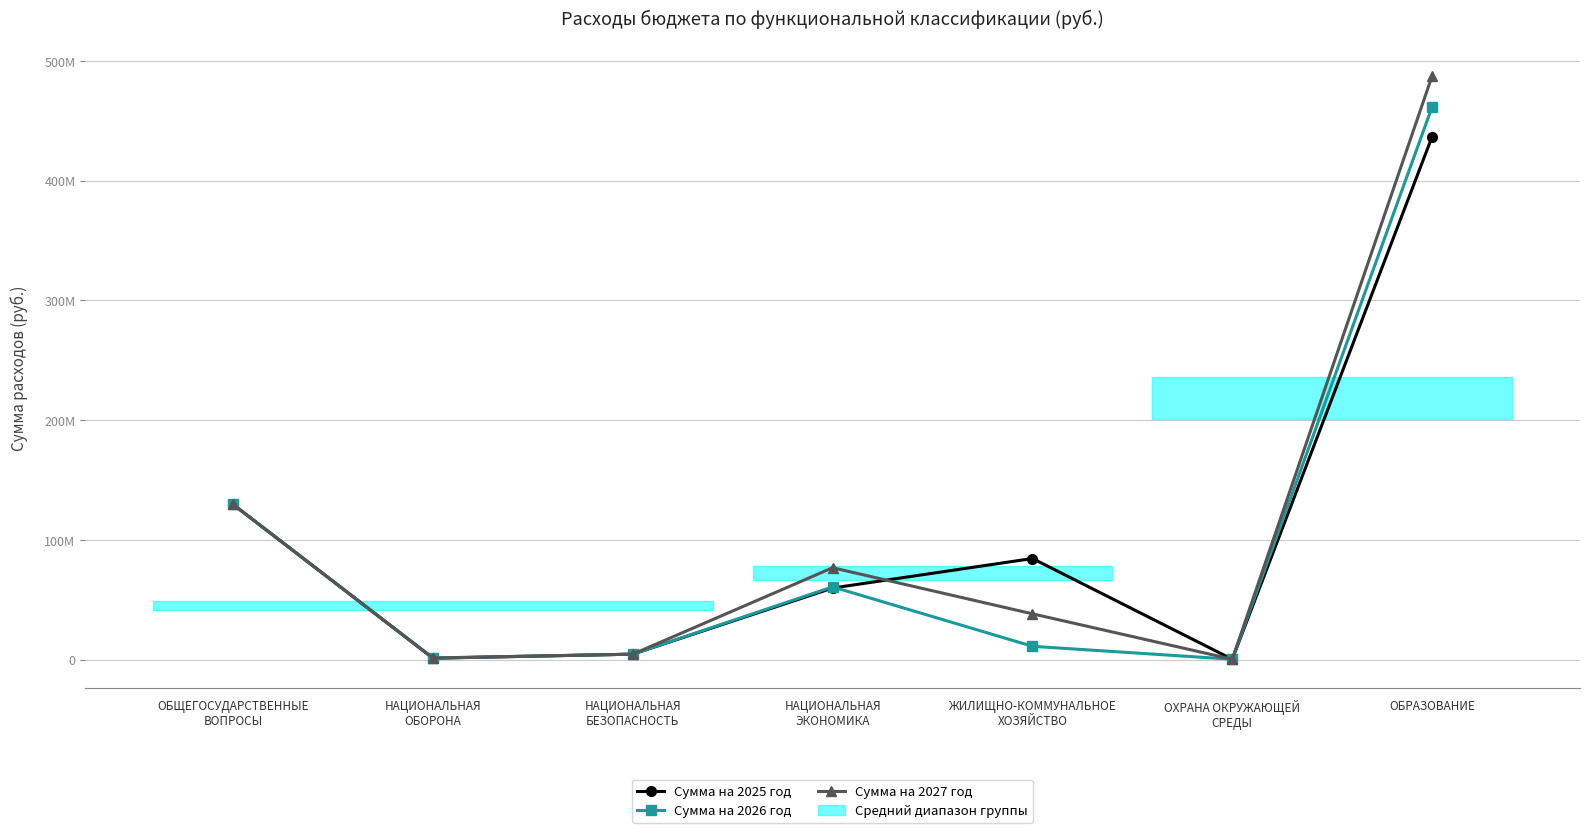

Read the 2027 value at ОБРАЗОВАНИЕ.

487559561.7